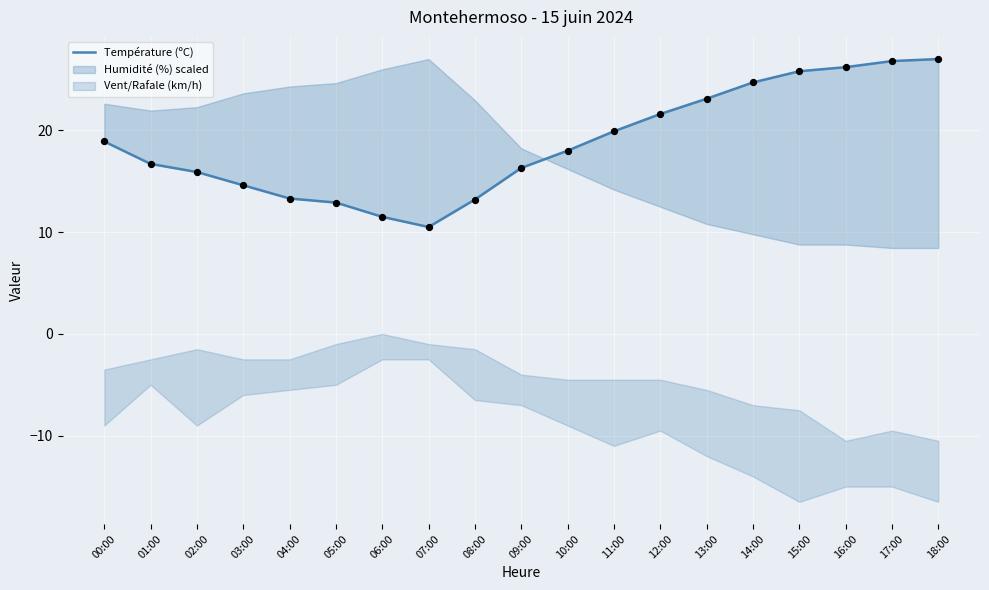

What is the ratio of the value at 00:00 to the value at 05:00?

1.5